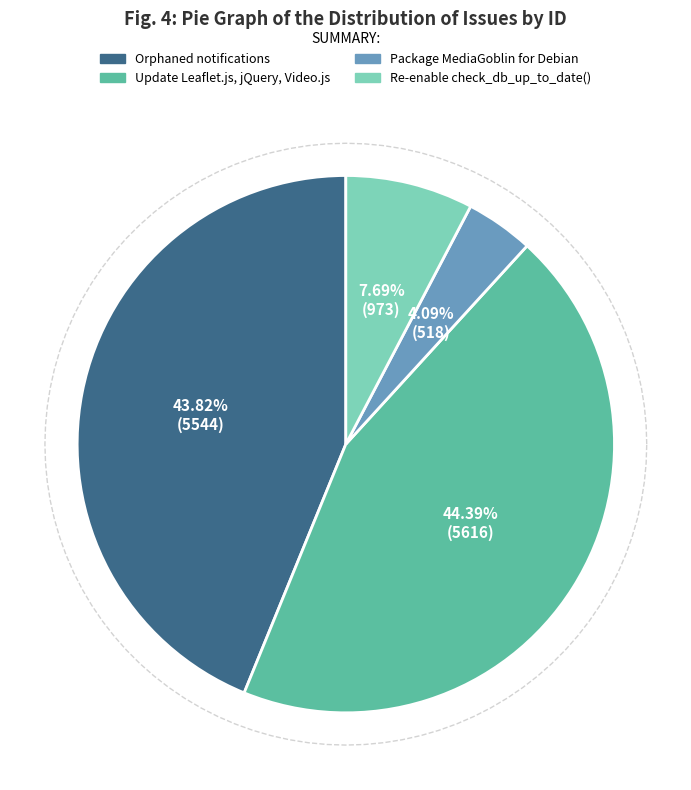

True or false: Re-enable check_db_up_to_date() accounts for 8% of the total.

True